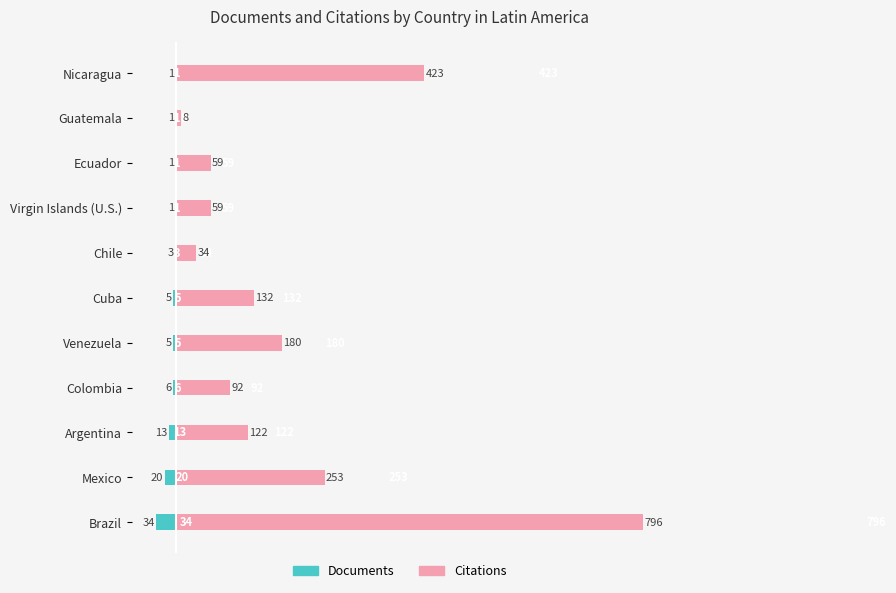

What is the sum of the Citations values at Ecuador and Virgin Islands (U.S.)?

118